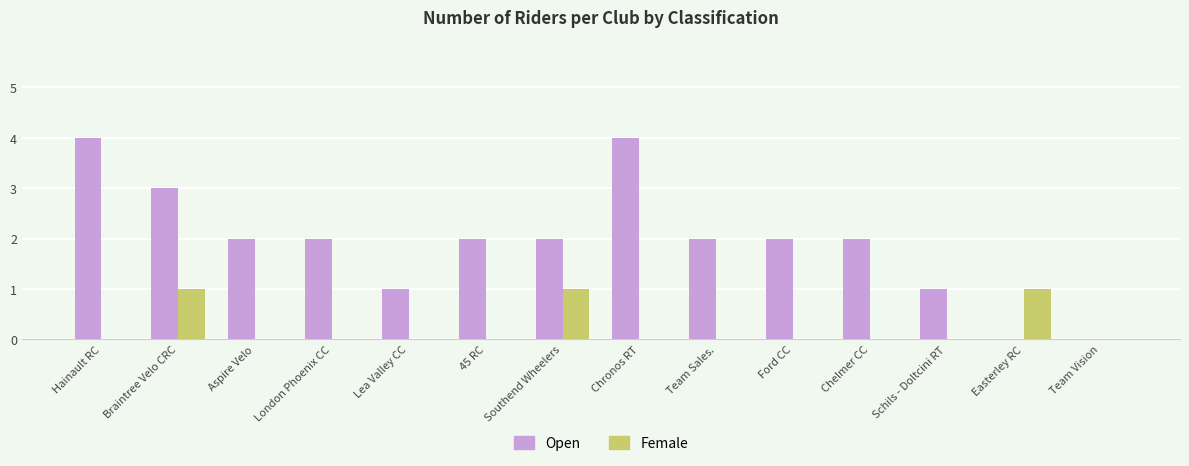

What is the sum of all Open values?

27